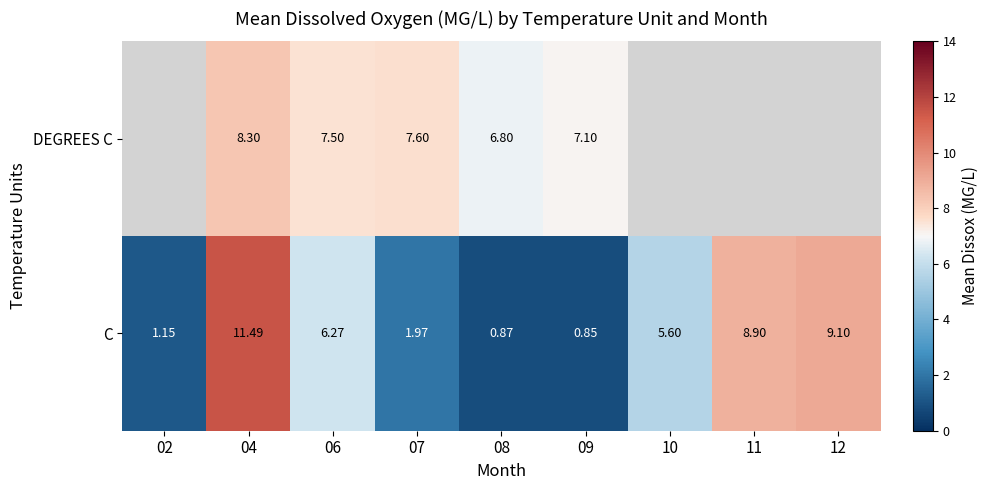

At 04, list the series in order from largest to smallest.

C, DEGREES C